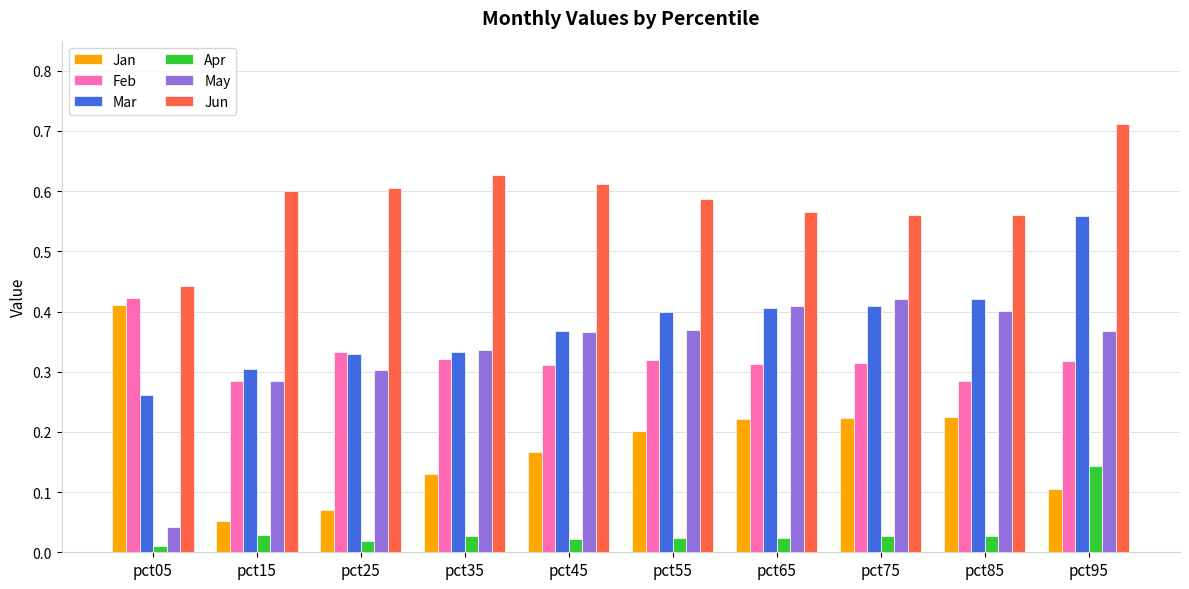

Which series changed the most between pct05 and pct55?

May